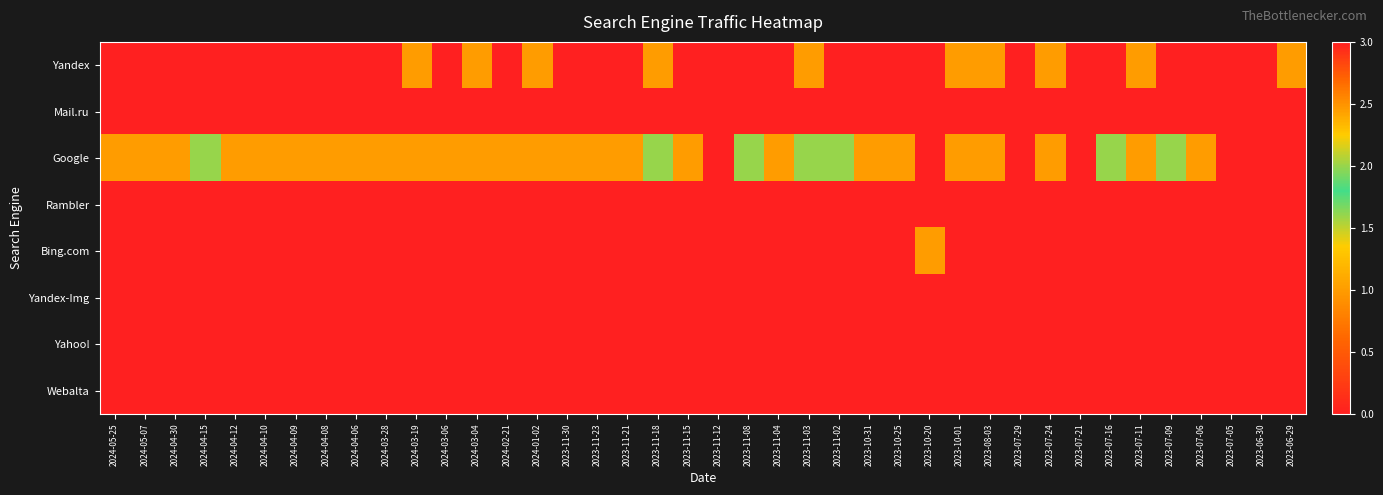

Reading left to right, transcribe all the data shown in this chart.

Yandex: 2024-05-25=0	2024-05-07=0	2024-04-30=0	2024-04-15=0	2024-04-12=0	2024-04-10=0	2024-04-09=0	2024-04-08=0	2024-04-06=0	2024-03-28=0	2024-03-19=1	2024-03-06=0	2024-03-04=1	2024-02-21=0	2024-01-02=1	2023-11-30=0	2023-11-23=0	2023-11-21=0	2023-11-18=1	2023-11-15=0	2023-11-12=0	2023-11-08=0	2023-11-04=0	2023-11-03=1	2023-11-02=0	2023-10-31=0	2023-10-25=0	2023-10-20=0	2023-10-01=1	2023-08-03=1	2023-07-29=0	2023-07-24=1	2023-07-21=0	2023-07-16=0	2023-07-11=1	2023-07-09=0	2023-07-06=0	2023-07-05=0	2023-06-30=0	2023-06-29=1
Mail.ru: 2024-05-25=0	2024-05-07=0	2024-04-30=0	2024-04-15=0	2024-04-12=0	2024-04-10=0	2024-04-09=0	2024-04-08=0	2024-04-06=0	2024-03-28=0	2024-03-19=0	2024-03-06=0	2024-03-04=0	2024-02-21=0	2024-01-02=0	2023-11-30=0	2023-11-23=0	2023-11-21=0	2023-11-18=0	2023-11-15=0	2023-11-12=0	2023-11-08=0	2023-11-04=0	2023-11-03=0	2023-11-02=0	2023-10-31=0	2023-10-25=0	2023-10-20=0	2023-10-01=0	2023-08-03=0	2023-07-29=0	2023-07-24=0	2023-07-21=0	2023-07-16=0	2023-07-11=0	2023-07-09=0	2023-07-06=0	2023-07-05=0	2023-06-30=0	2023-06-29=0
Google: 2024-05-25=1	2024-05-07=1	2024-04-30=1	2024-04-15=2	2024-04-12=1	2024-04-10=1	2024-04-09=1	2024-04-08=1	2024-04-06=1	2024-03-28=1	2024-03-19=1	2024-03-06=1	2024-03-04=1	2024-02-21=1	2024-01-02=1	2023-11-30=1	2023-11-23=1	2023-11-21=1	2023-11-18=2	2023-11-15=1	2023-11-12=0	2023-11-08=2	2023-11-04=1	2023-11-03=2	2023-11-02=2	2023-10-31=1	2023-10-25=1	2023-10-20=0	2023-10-01=1	2023-08-03=1	2023-07-29=0	2023-07-24=1	2023-07-21=0	2023-07-16=2	2023-07-11=1	2023-07-09=2	2023-07-06=1	2023-07-05=0	2023-06-30=0	2023-06-29=3
Rambler: 2024-05-25=0	2024-05-07=0	2024-04-30=0	2024-04-15=0	2024-04-12=0	2024-04-10=0	2024-04-09=0	2024-04-08=0	2024-04-06=0	2024-03-28=0	2024-03-19=0	2024-03-06=0	2024-03-04=0	2024-02-21=0	2024-01-02=0	2023-11-30=0	2023-11-23=0	2023-11-21=0	2023-11-18=0	2023-11-15=0	2023-11-12=0	2023-11-08=0	2023-11-04=0	2023-11-03=0	2023-11-02=0	2023-10-31=0	2023-10-25=0	2023-10-20=0	2023-10-01=0	2023-08-03=0	2023-07-29=0	2023-07-24=0	2023-07-21=0	2023-07-16=0	2023-07-11=0	2023-07-09=0	2023-07-06=0	2023-07-05=0	2023-06-30=0	2023-06-29=0
Bing.com: 2024-05-25=0	2024-05-07=0	2024-04-30=0	2024-04-15=0	2024-04-12=0	2024-04-10=0	2024-04-09=0	2024-04-08=0	2024-04-06=0	2024-03-28=0	2024-03-19=0	2024-03-06=0	2024-03-04=0	2024-02-21=0	2024-01-02=0	2023-11-30=0	2023-11-23=0	2023-11-21=0	2023-11-18=0	2023-11-15=0	2023-11-12=0	2023-11-08=0	2023-11-04=0	2023-11-03=0	2023-11-02=0	2023-10-31=0	2023-10-25=0	2023-10-20=1	2023-10-01=0	2023-08-03=0	2023-07-29=0	2023-07-24=0	2023-07-21=0	2023-07-16=0	2023-07-11=0	2023-07-09=0	2023-07-06=0	2023-07-05=0	2023-06-30=0	2023-06-29=0
Yandex-Img: 2024-05-25=0	2024-05-07=0	2024-04-30=0	2024-04-15=0	2024-04-12=0	2024-04-10=0	2024-04-09=0	2024-04-08=0	2024-04-06=0	2024-03-28=0	2024-03-19=0	2024-03-06=0	2024-03-04=0	2024-02-21=0	2024-01-02=0	2023-11-30=0	2023-11-23=0	2023-11-21=0	2023-11-18=0	2023-11-15=0	2023-11-12=0	2023-11-08=0	2023-11-04=0	2023-11-03=0	2023-11-02=0	2023-10-31=0	2023-10-25=0	2023-10-20=0	2023-10-01=0	2023-08-03=0	2023-07-29=0	2023-07-24=0	2023-07-21=0	2023-07-16=0	2023-07-11=0	2023-07-09=0	2023-07-06=0	2023-07-05=0	2023-06-30=0	2023-06-29=0
Yahoo!: 2024-05-25=0	2024-05-07=0	2024-04-30=0	2024-04-15=0	2024-04-12=0	2024-04-10=0	2024-04-09=0	2024-04-08=0	2024-04-06=0	2024-03-28=0	2024-03-19=0	2024-03-06=0	2024-03-04=0	2024-02-21=0	2024-01-02=0	2023-11-30=0	2023-11-23=0	2023-11-21=0	2023-11-18=0	2023-11-15=0	2023-11-12=0	2023-11-08=0	2023-11-04=0	2023-11-03=0	2023-11-02=0	2023-10-31=0	2023-10-25=0	2023-10-20=0	2023-10-01=0	2023-08-03=0	2023-07-29=0	2023-07-24=0	2023-07-21=0	2023-07-16=0	2023-07-11=0	2023-07-09=0	2023-07-06=0	2023-07-05=0	2023-06-30=0	2023-06-29=0
Webalta: 2024-05-25=0	2024-05-07=0	2024-04-30=0	2024-04-15=0	2024-04-12=0	2024-04-10=0	2024-04-09=0	2024-04-08=0	2024-04-06=0	2024-03-28=0	2024-03-19=0	2024-03-06=0	2024-03-04=0	2024-02-21=0	2024-01-02=0	2023-11-30=0	2023-11-23=0	2023-11-21=0	2023-11-18=0	2023-11-15=0	2023-11-12=0	2023-11-08=0	2023-11-04=0	2023-11-03=0	2023-11-02=0	2023-10-31=0	2023-10-25=0	2023-10-20=0	2023-10-01=0	2023-08-03=0	2023-07-29=0	2023-07-24=0	2023-07-21=0	2023-07-16=0	2023-07-11=0	2023-07-09=0	2023-07-06=0	2023-07-05=0	2023-06-30=0	2023-06-29=0